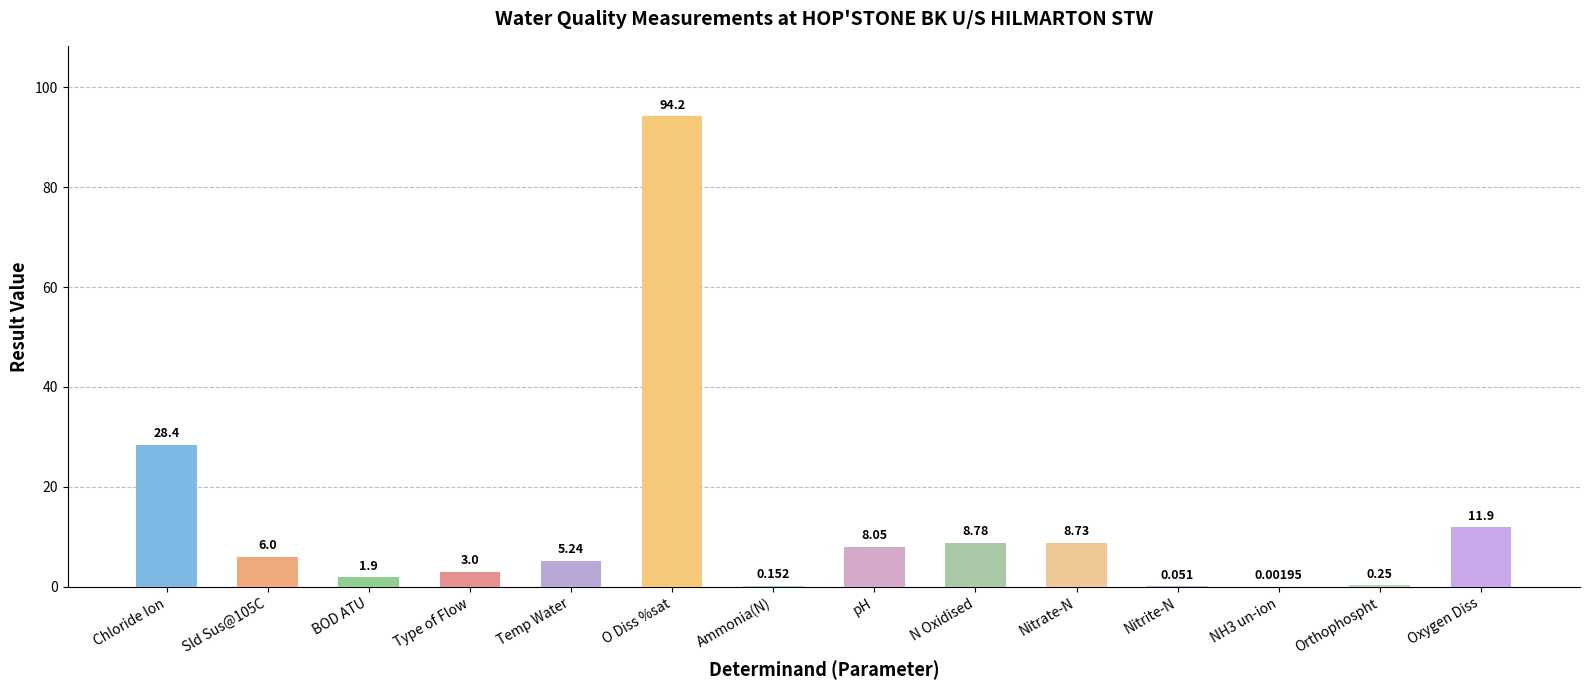

Between Chloride Ion and Oxygen Diss, which is larger?

Chloride Ion